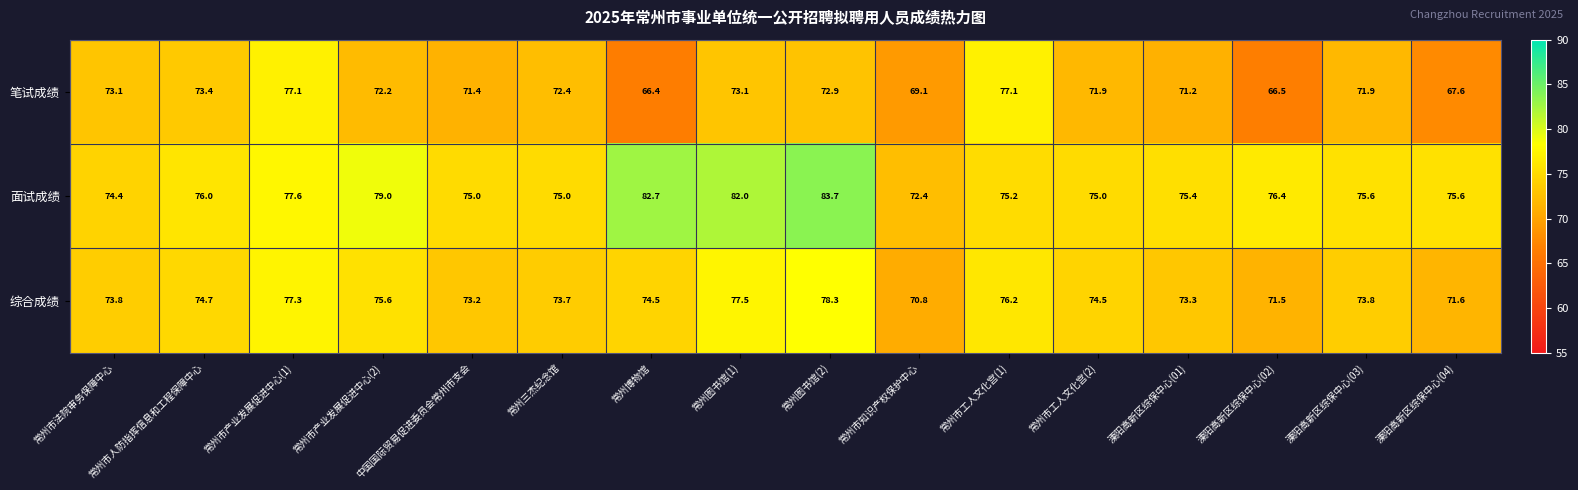

The value of 笔试成绩 at 常州市工人文化宫(2) is 118.7. True or false?

False